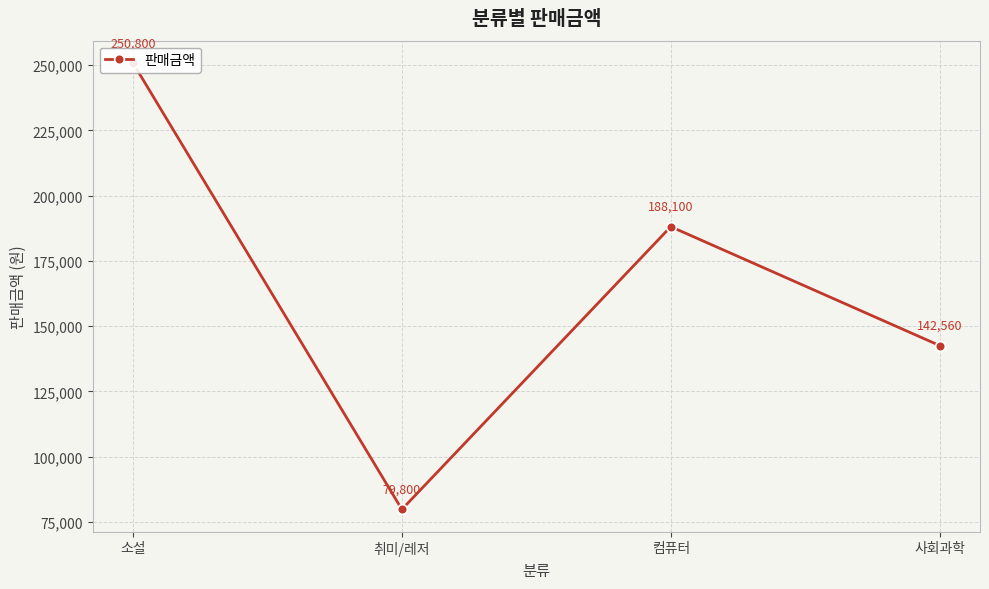

How many categories are shown in the chart?

4